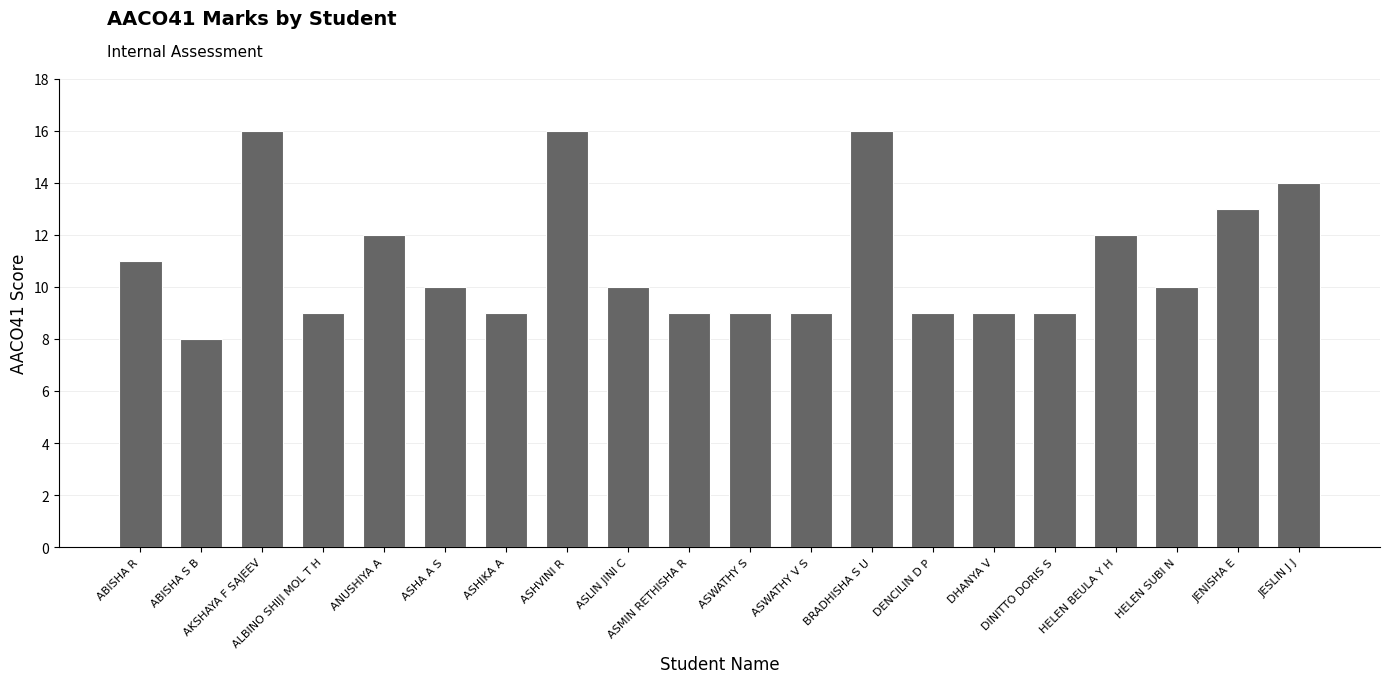

The chart shows a value of 28 at ASHVINI R. True or false?

False